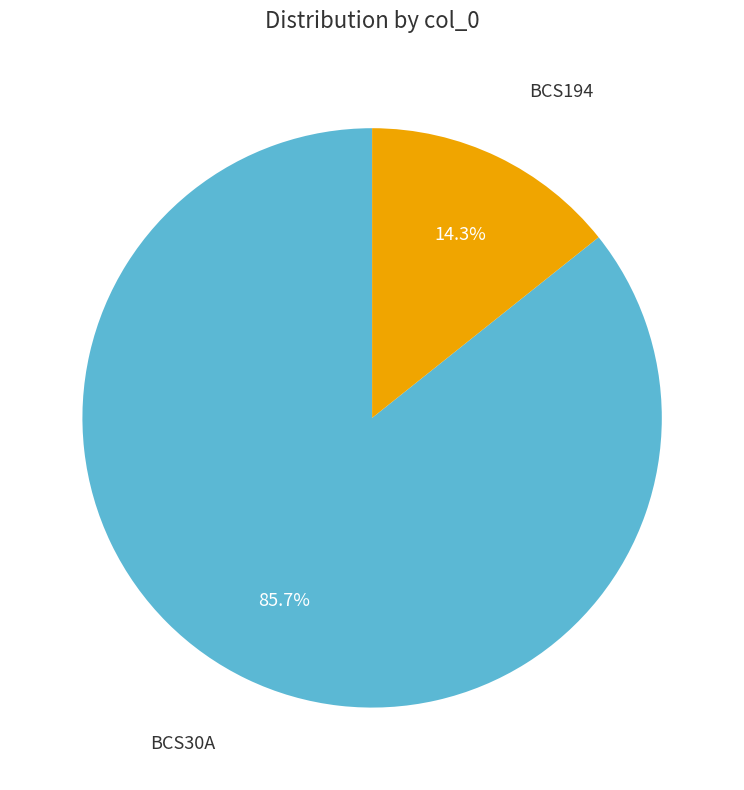

To the nearest percent, what portion does BCS194 represent?

14%